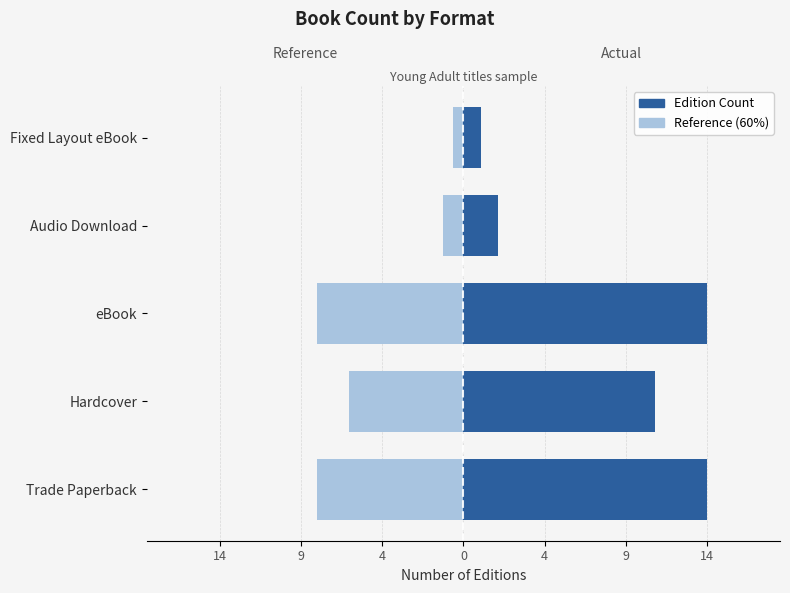

Is it true that Reference (60%) equals -0.4 at Audio Download?

False